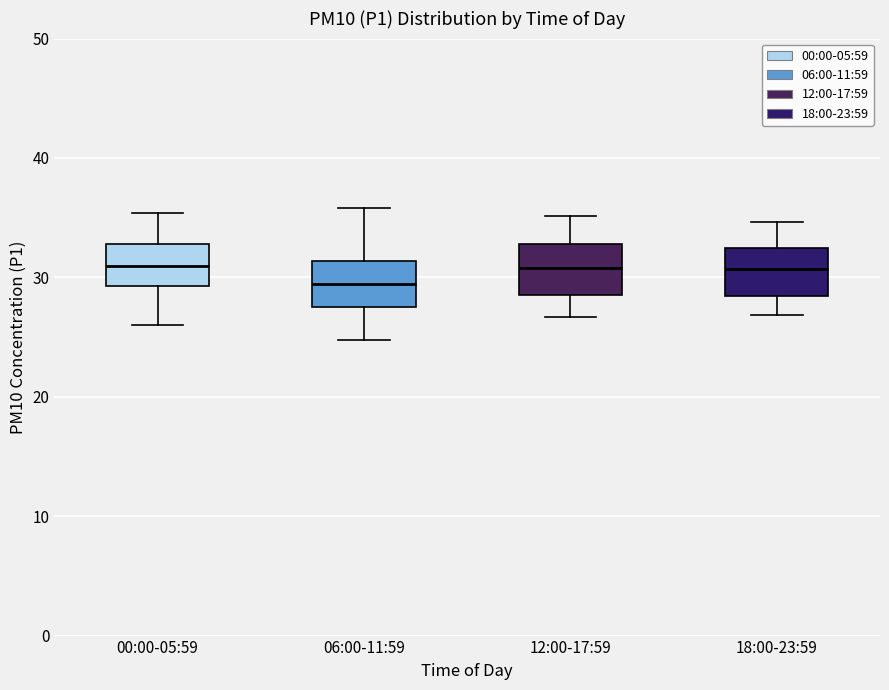

Reading left to right, read every box against the y-axis: the position of its median line, the range the box covers, and the ends of its whiskers. The values are not printed on the chart, so give them approximately, as read against the axis.

00:00-05:59: median 31, box 29 to 33, whiskers 26 to 35
06:00-11:59: median 29, box 28 to 31, whiskers 25 to 36
12:00-17:59: median 31, box 29 to 33, whiskers 27 to 35
18:00-23:59: median 31, box 28 to 32, whiskers 27 to 35